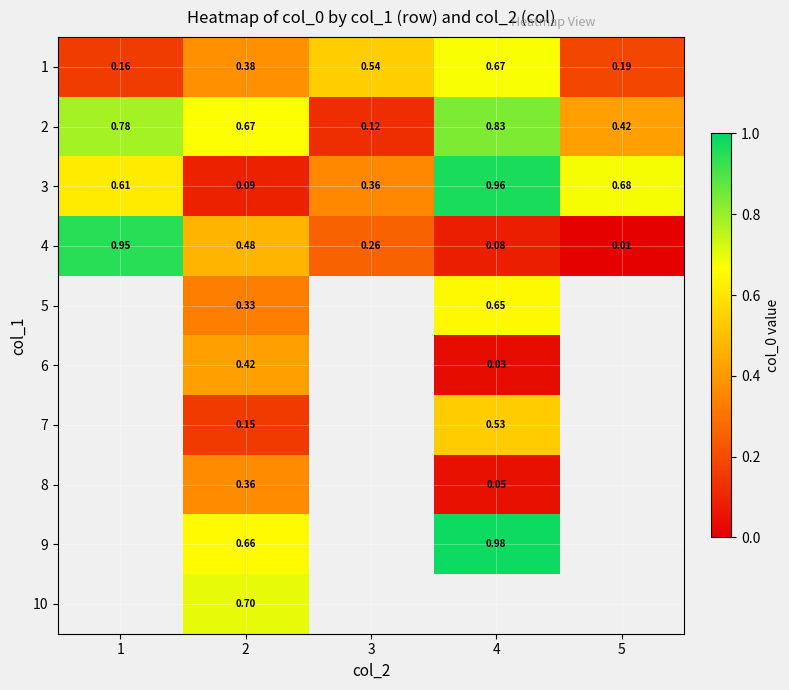

Count the 1 values in the range 0 to 1.

5